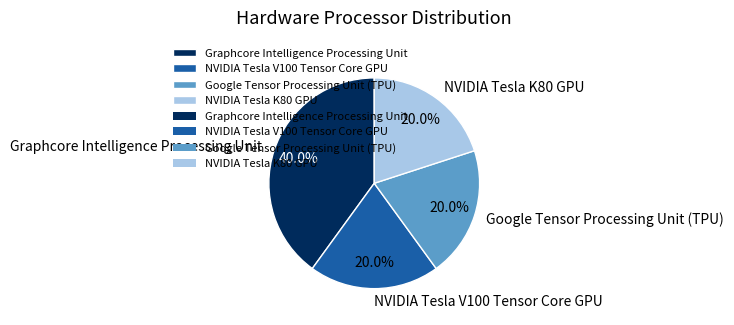

Count the number of slices in the pie.

4